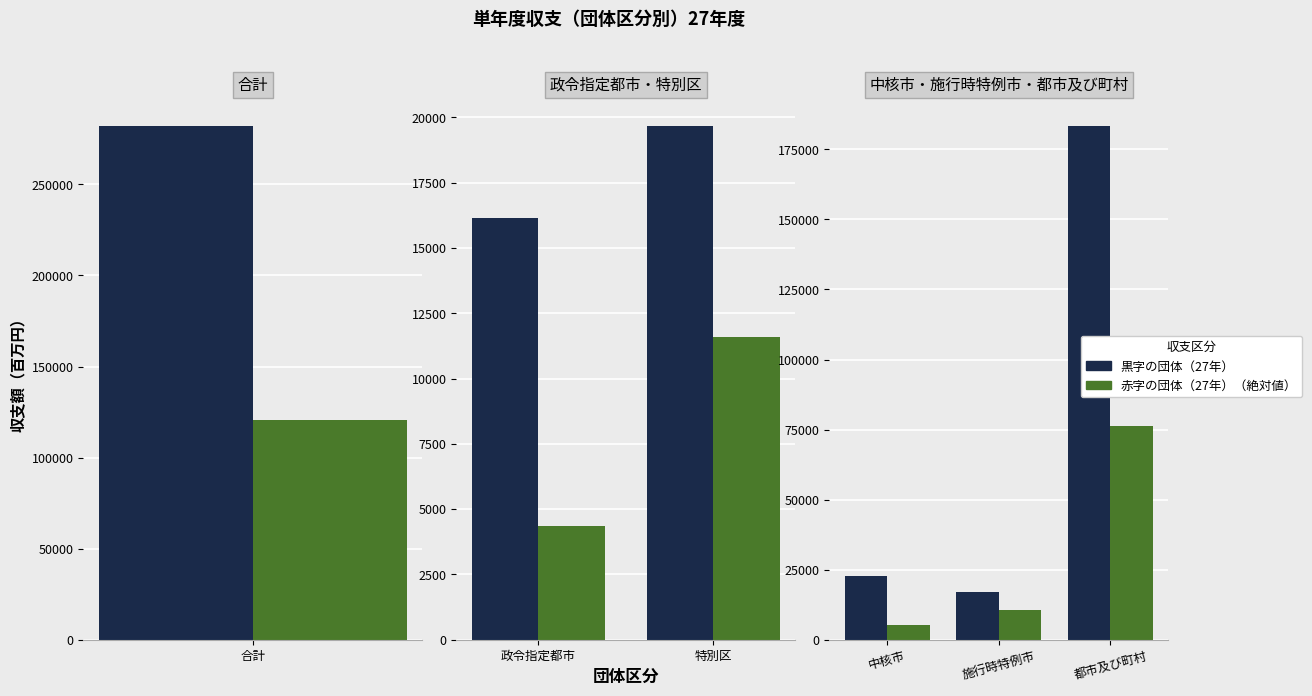

What are all the series names shown in the legend?

黒字の団体（27年）, 赤字の団体（27年）